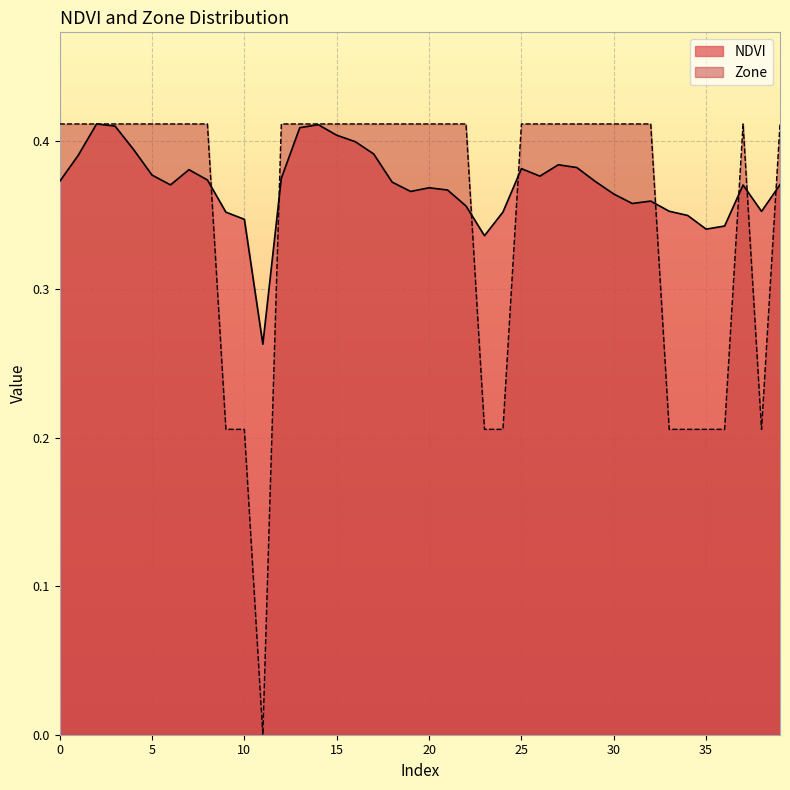

Reading left to right, list all the values displayed in this chart.

NDVI: 0=0.4	1=0.4	2=0.4	3=0.4	4=0.4	5=0.4	6=0.4	7=0.4	8=0.4	9=0.4	10=0.3	11=0.3	12=0.4	13=0.4	14=0.4	15=0.4	16=0.4	17=0.4	18=0.4	19=0.4	20=0.4	21=0.4	22=0.4	23=0.3	24=0.4	25=0.4	26=0.4	27=0.4	28=0.4	29=0.4	30=0.4	31=0.4	32=0.4	33=0.4	34=0.3	35=0.3	36=0.3	37=0.4	38=0.4	39=0.4
Zone: 0=0.4	1=0.4	2=0.4	3=0.4	4=0.4	5=0.4	6=0.4	7=0.4	8=0.4	9=0.2	10=0.2	11=0.0	12=0.4	13=0.4	14=0.4	15=0.4	16=0.4	17=0.4	18=0.4	19=0.4	20=0.4	21=0.4	22=0.4	23=0.2	24=0.2	25=0.4	26=0.4	27=0.4	28=0.4	29=0.4	30=0.4	31=0.4	32=0.4	33=0.2	34=0.2	35=0.2	36=0.2	37=0.4	38=0.2	39=0.4